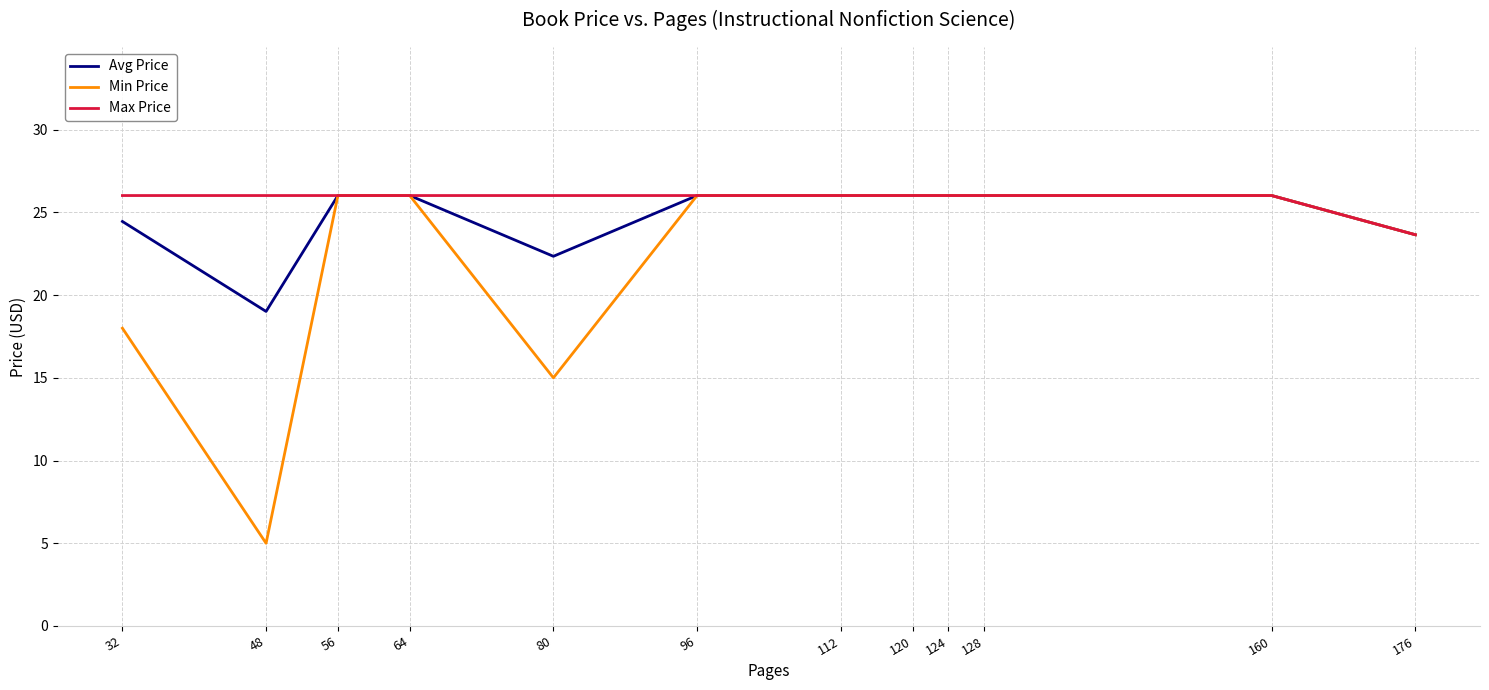

Does the chart display data point markers on the line(s)?

No